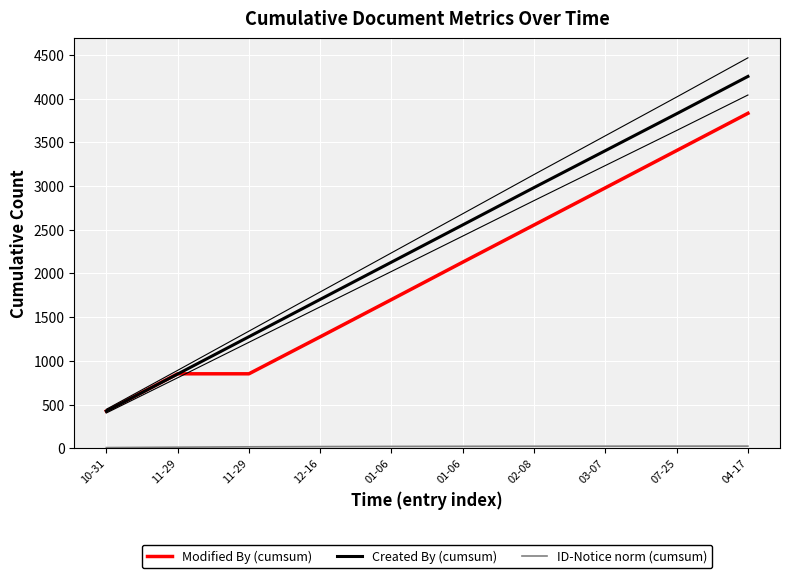

What is the total value across all series at 10-31?

859.2